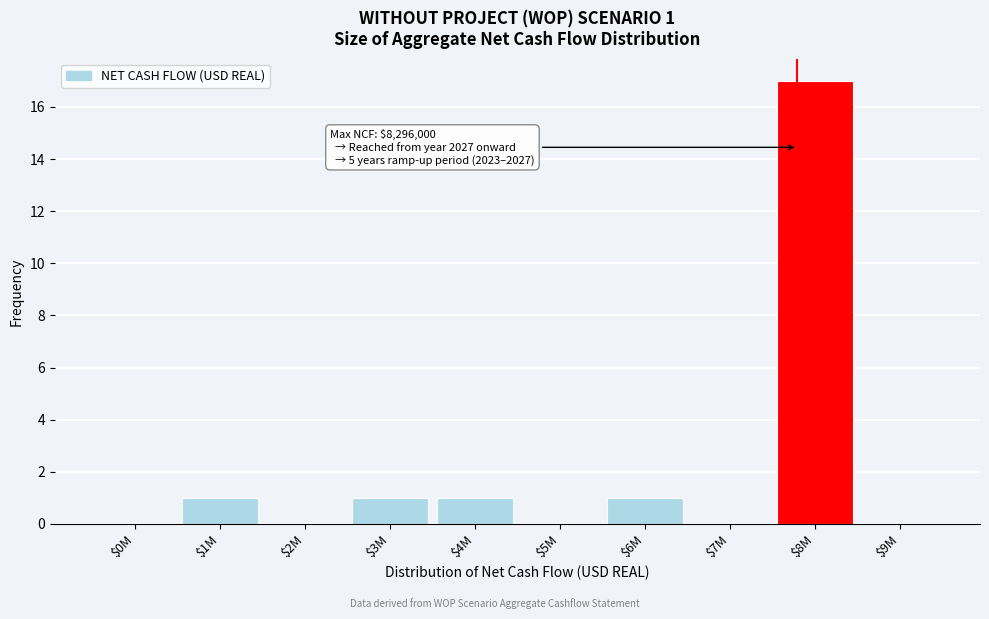

What is the sum of all values?

21